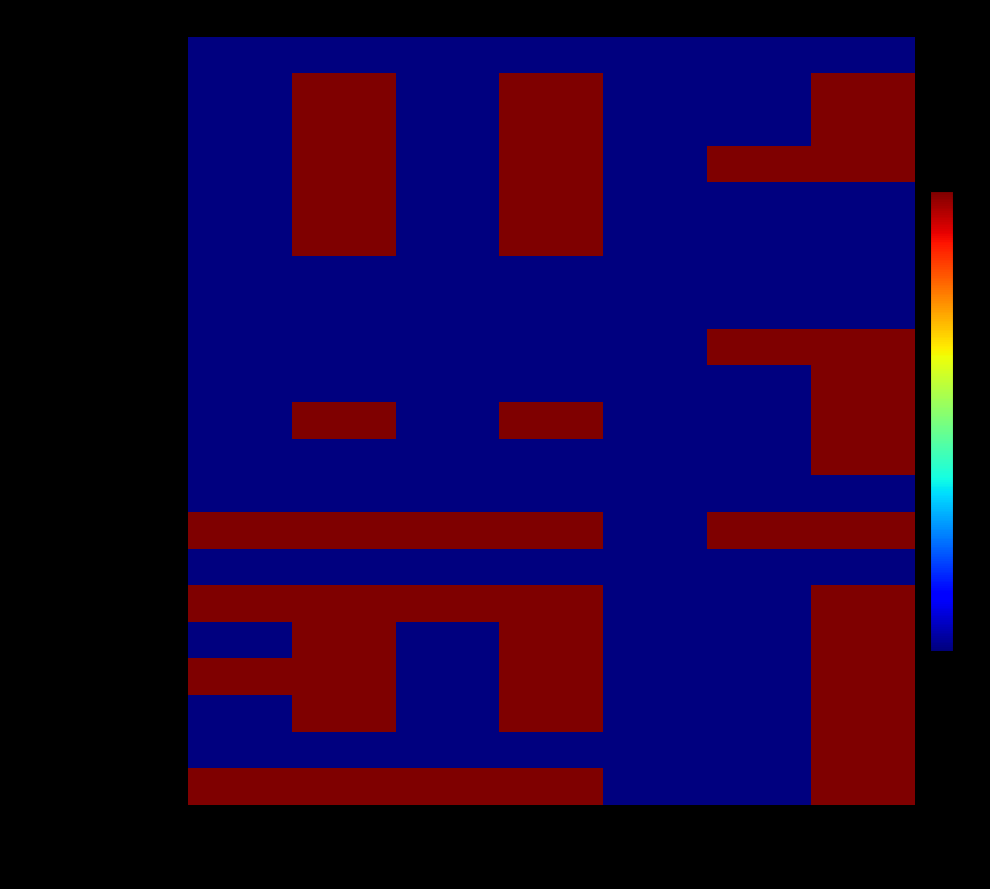

Reading left to right, transcribe all the data shown in this chart.

Observation: Min=0	Max=0	Base Min=0	Base Max=0	Must Support?=0	Is Modifier?=0	Is Summary?=0
Observation.id: Min=0	Max=1	Base Min=0	Base Max=1	Must Support?=0	Is Modifier?=0	Is Summary?=1
Observation.meta: Min=0	Max=1	Base Min=0	Base Max=1	Must Support?=0	Is Modifier?=0	Is Summary?=1
Observation.implicitRules: Min=0	Max=1	Base Min=0	Base Max=1	Must Support?=0	Is Modifier?=1	Is Summary?=1
Observation.language: Min=0	Max=1	Base Min=0	Base Max=1	Must Support?=0	Is Modifier?=0	Is Summary?=0
Observation.text: Min=0	Max=1	Base Min=0	Base Max=1	Must Support?=0	Is Modifier?=0	Is Summary?=0
Observation.contained: Min=0	Max=0	Base Min=0	Base Max=0	Must Support?=0	Is Modifier?=0	Is Summary?=0
Observation.extension: Min=0	Max=0	Base Min=0	Base Max=0	Must Support?=0	Is Modifier?=0	Is Summary?=0
Observation.modifierExtension: Min=0	Max=0	Base Min=0	Base Max=0	Must Support?=0	Is Modifier?=1	Is Summary?=1
Observation.identifier: Min=0	Max=0	Base Min=0	Base Max=0	Must Support?=0	Is Modifier?=0	Is Summary?=1
Observation.instantiates[x]: Min=0	Max=1	Base Min=0	Base Max=1	Must Support?=0	Is Modifier?=0	Is Summary?=1
Observation.basedOn: Min=0	Max=0	Base Min=0	Base Max=0	Must Support?=0	Is Modifier?=0	Is Summary?=1
Observation.triggeredBy: Min=0	Max=0	Base Min=0	Base Max=0	Must Support?=0	Is Modifier?=0	Is Summary?=0
Observation.status: Min=1	Max=1	Base Min=1	Base Max=1	Must Support?=0	Is Modifier?=1	Is Summary?=1
Observation.category: Min=0	Max=0	Base Min=0	Base Max=0	Must Support?=0	Is Modifier?=0	Is Summary?=0
Observation.code: Min=1	Max=1	Base Min=1	Base Max=1	Must Support?=0	Is Modifier?=0	Is Summary?=1
Observation.subject: Min=0	Max=1	Base Min=0	Base Max=1	Must Support?=0	Is Modifier?=0	Is Summary?=1
Observation.effective[x]: Min=1	Max=1	Base Min=0	Base Max=1	Must Support?=0	Is Modifier?=0	Is Summary?=1
Observation.issued: Min=0	Max=1	Base Min=0	Base Max=1	Must Support?=0	Is Modifier?=0	Is Summary?=1
Observation.performer: Min=0	Max=0	Base Min=0	Base Max=0	Must Support?=0	Is Modifier?=0	Is Summary?=1
Observation.value[x]: Min=1	Max=1	Base Min=1	Base Max=1	Must Support?=0	Is Modifier?=0	Is Summary?=1